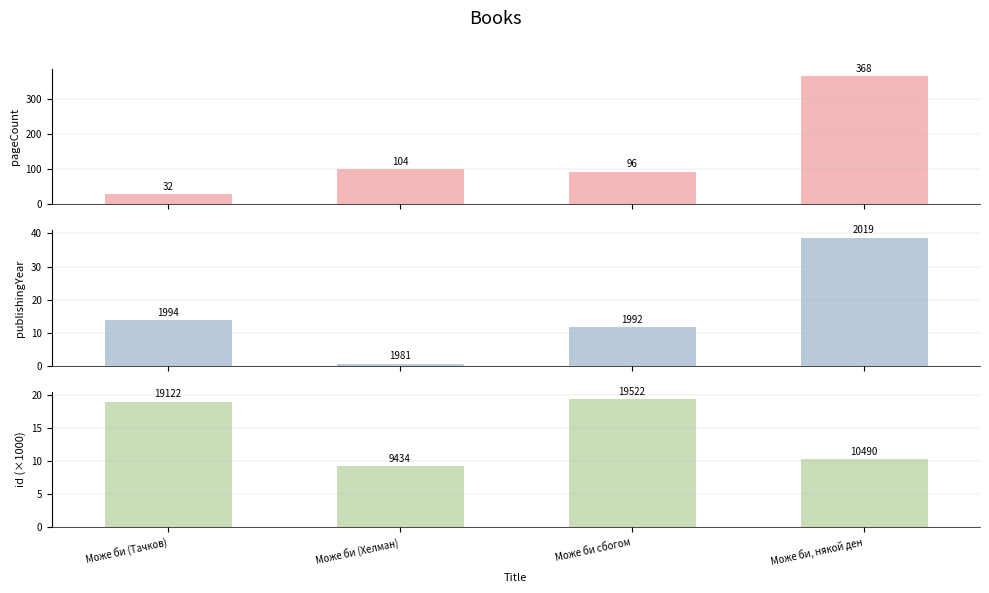

Rank the series by their maximum value, from lowest to highest.

id, publishingYear, pageCount